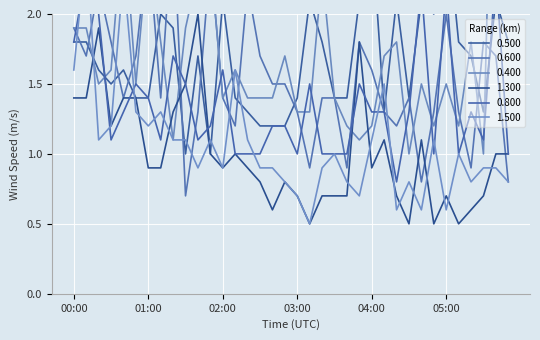

How many values in the 0.600 series are below 1?

6